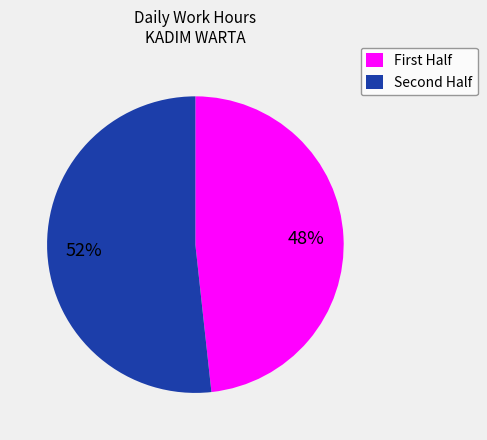

What is the largest slice in the pie chart?

Second Half